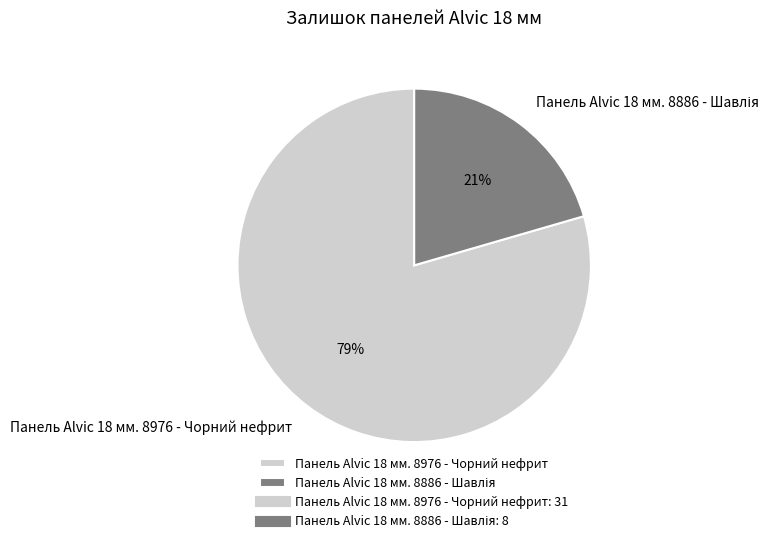

Is it true that Панель Alvic 18 мм. 8976 - Чорний нефрит is 79% of the pie?

True